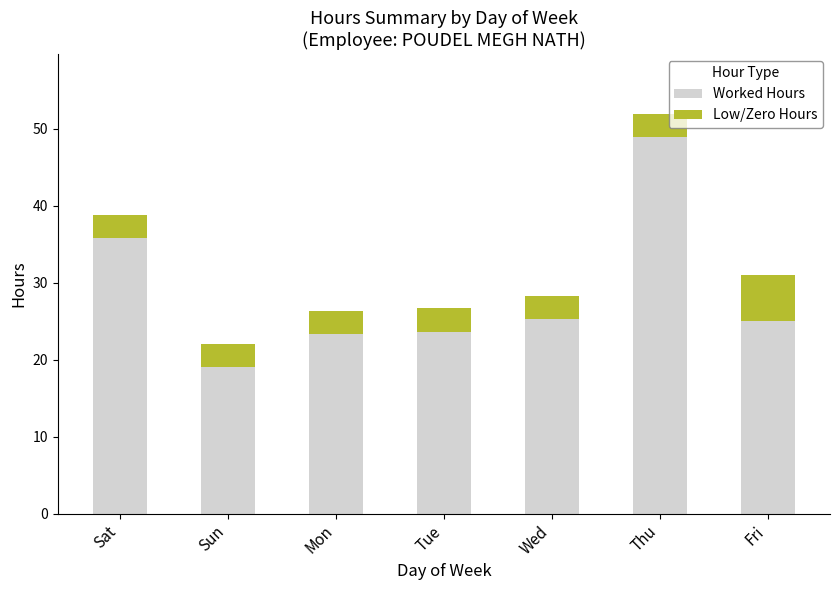

Does the chart contain any negative values?

No